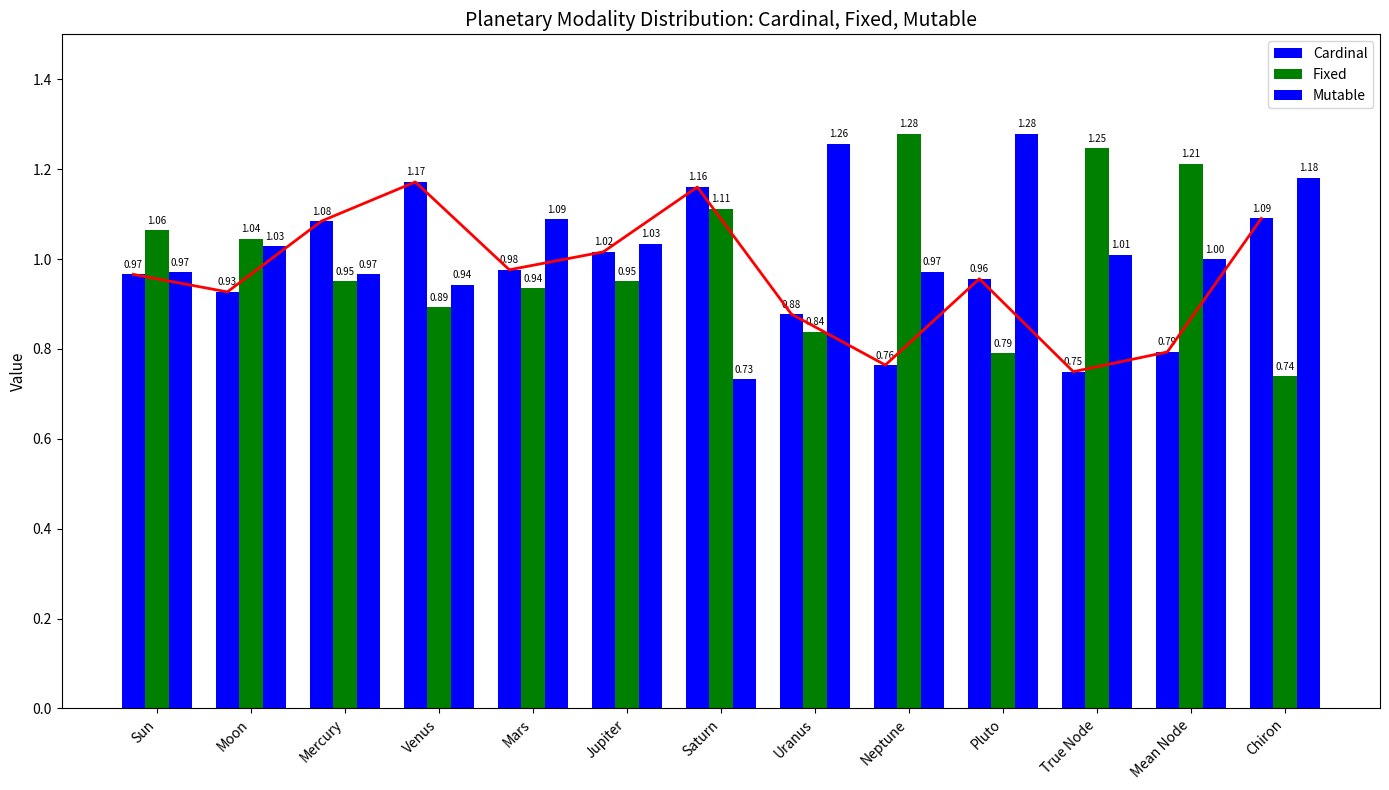

Reading left to right, what are all the values shown in this chart?

Cardinal: Sun=1.0	Moon=0.9	Mercury=1.1	Venus=1.2	Mars=1.0	Jupiter=1.0	Saturn=1.2	Uranus=0.9	Neptune=0.8	Pluto=1.0	True Node=0.7	Mean Node=0.8	Chiron=1.1
Fixed: Sun=1.1	Moon=1.0	Mercury=1.0	Venus=0.9	Mars=0.9	Jupiter=1.0	Saturn=1.1	Uranus=0.8	Neptune=1.3	Pluto=0.8	True Node=1.2	Mean Node=1.2	Chiron=0.7
Mutable: Sun=1.0	Moon=1.0	Mercury=1.0	Venus=0.9	Mars=1.1	Jupiter=1.0	Saturn=0.7	Uranus=1.3	Neptune=1.0	Pluto=1.3	True Node=1.0	Mean Node=1.0	Chiron=1.2